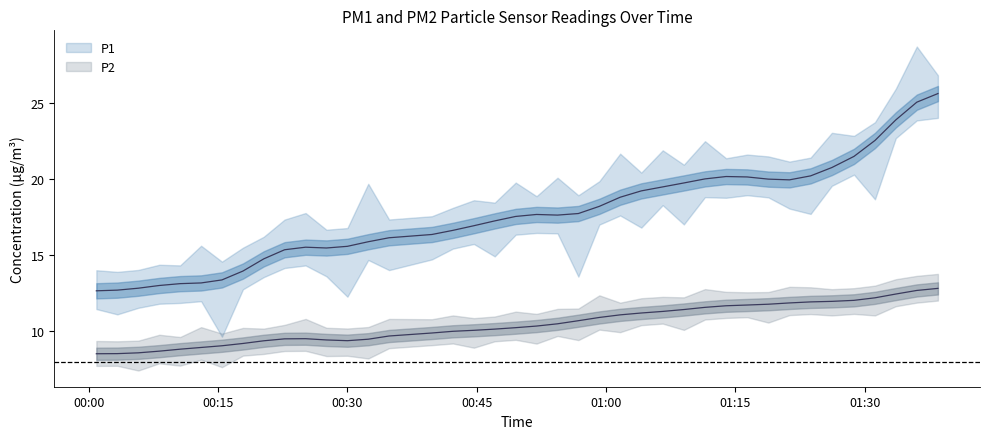

Where is the first local minimum for P2?

2023-03-01T00:05:45